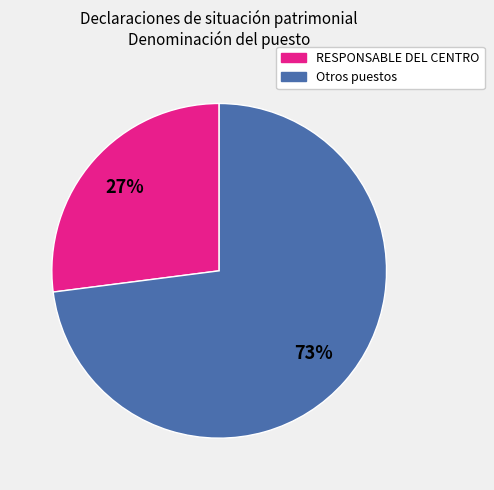

Does any single category account for the majority?

Yes